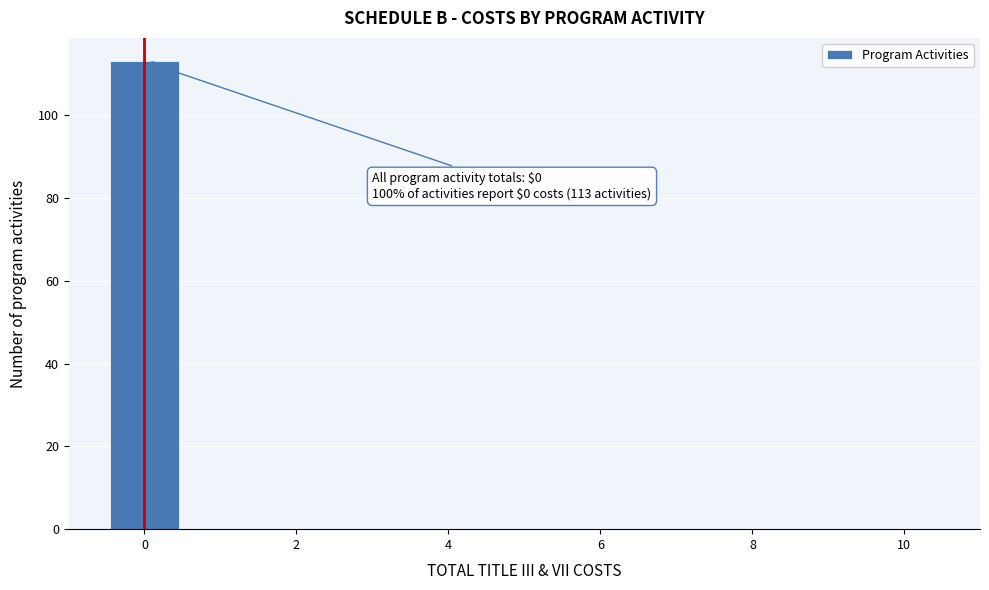

Over which range of the x-axis is the bar tallest?

-0.5 to 0.5